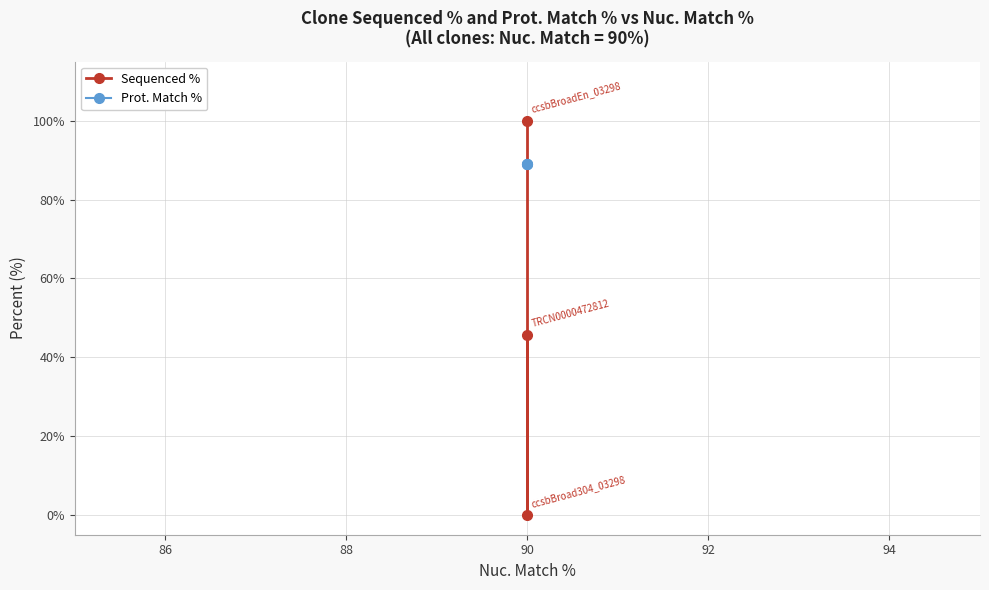

List the series in order of their peak value, lowest first.

Prot. Match %, Sequenced %